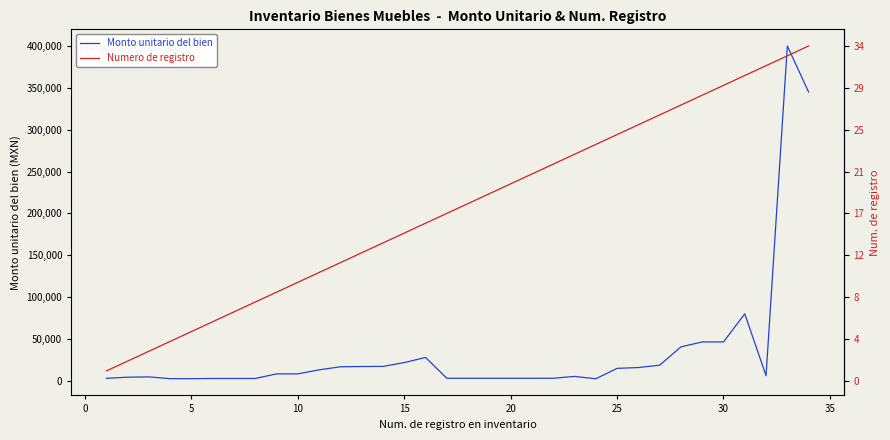

Which series has the largest total across all categories?

Numero de registro